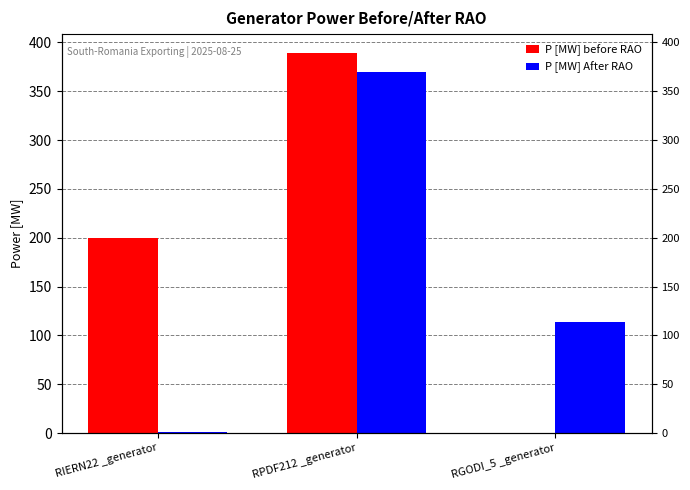

Which has a higher value, RGODI_5 _generator or RIERN22 _generator?

RIERN22 _generator